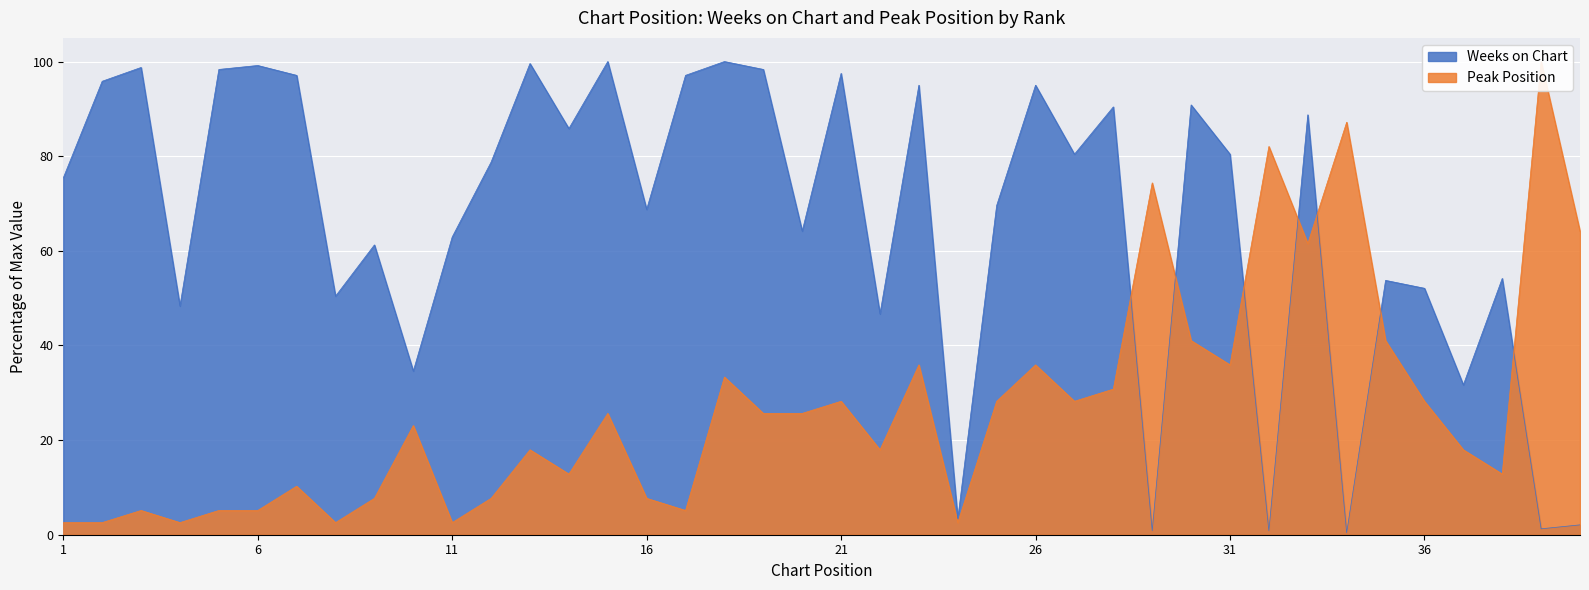

True or false: Peak Position has a value of 3.6 at 24.

False